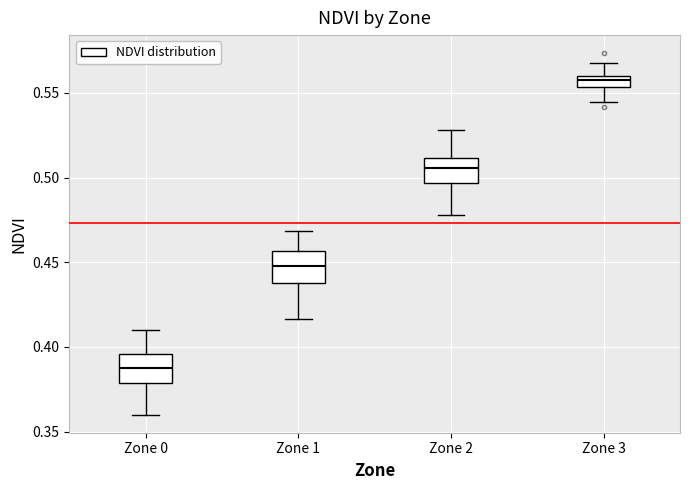

Which box's median line is the highest?

Zone 3